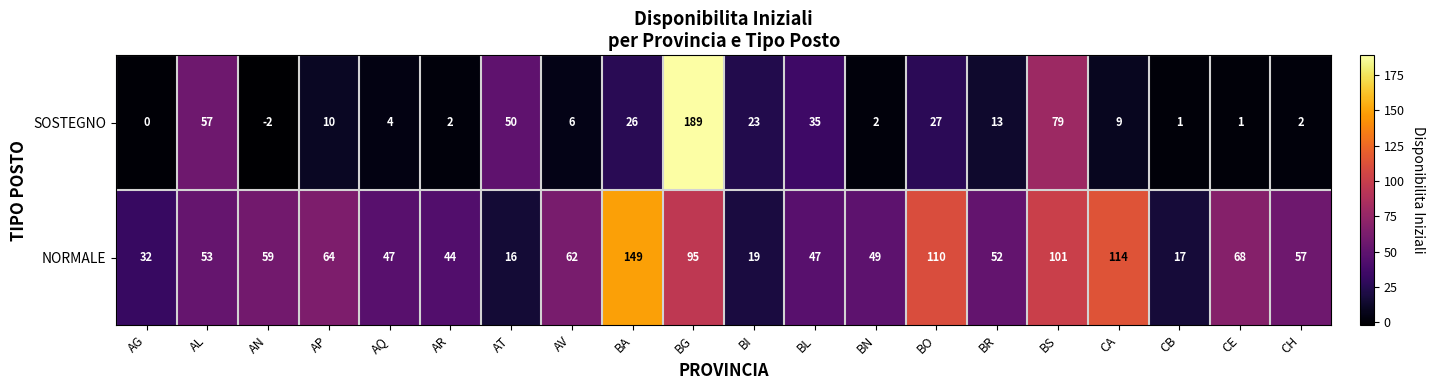

At which category is the sum across all series the highest?

BG